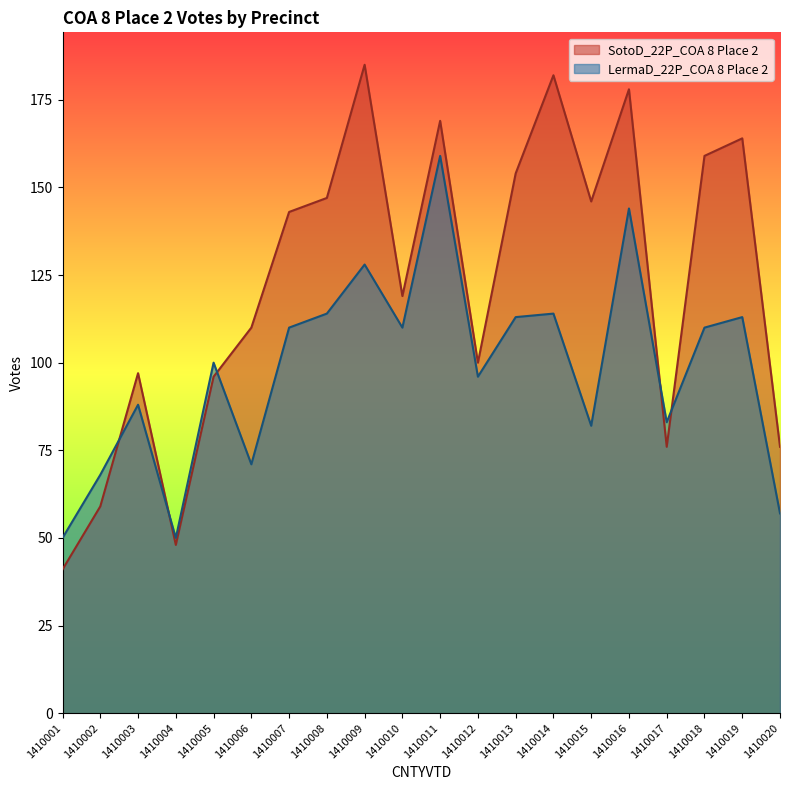

Which series has the widest spread of values?

SotoD_22P_COA 8 Place 2